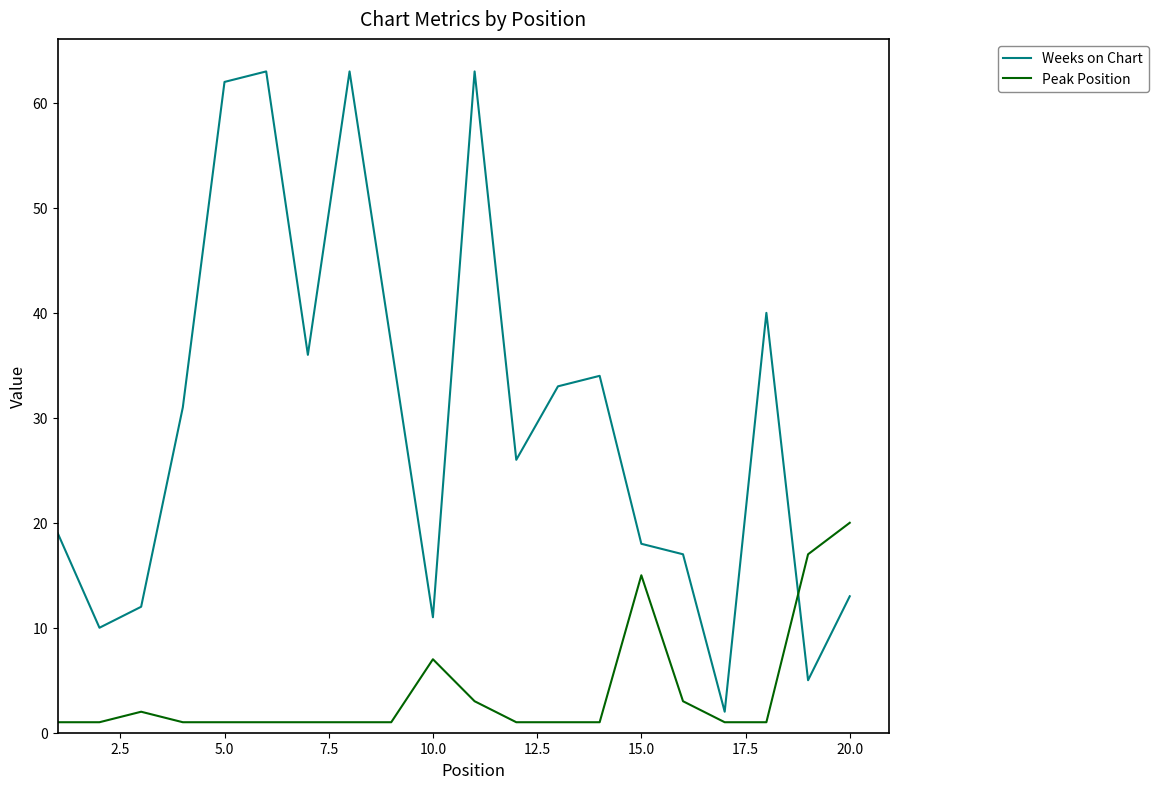

Rank the series by their average value, from highest to lowest.

Weeks on Chart, Peak Position